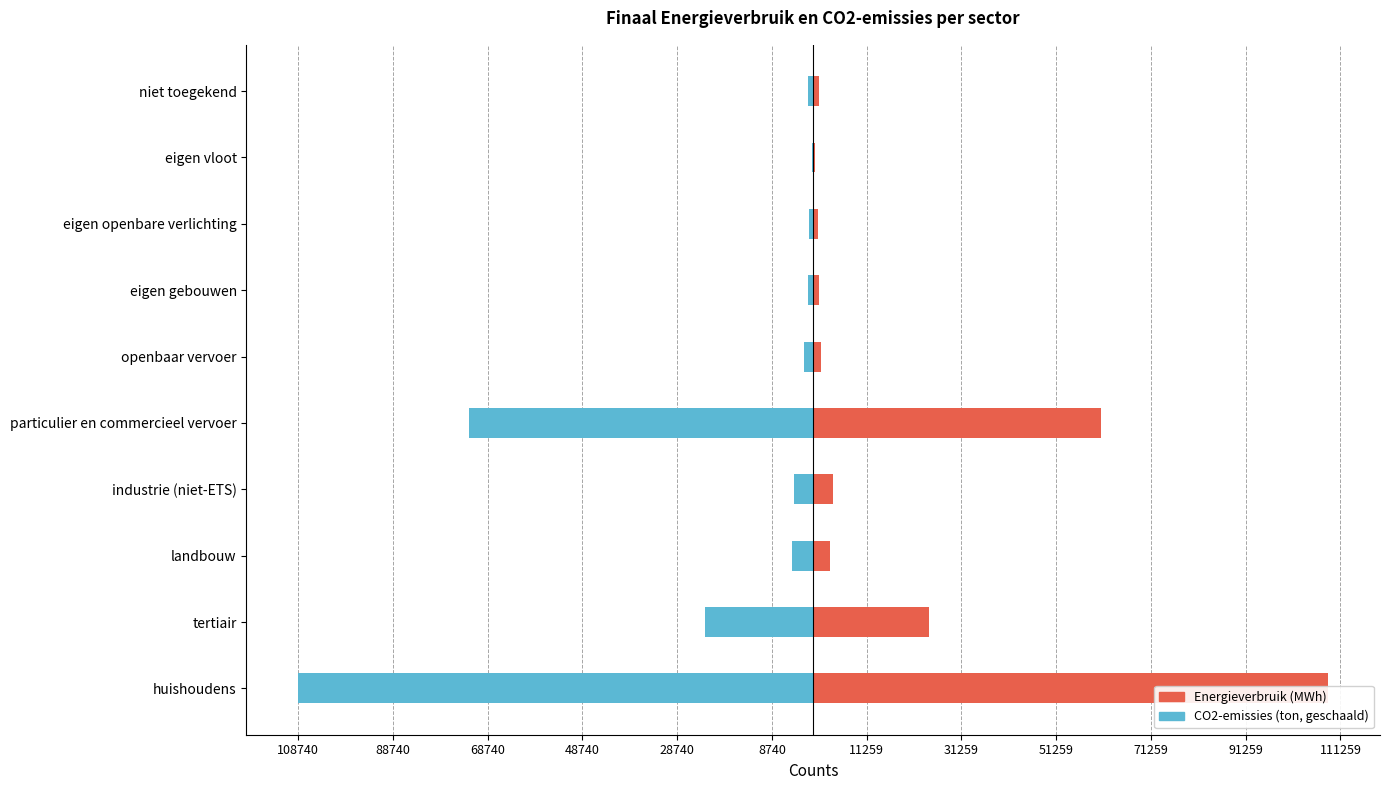

Reading left to right, extract all data points from this chart.

Energieverbruik (MWh): 108740.9	24415.3	3552.8	4170.6	60664.6	1565.8	1142.8	998.7	288.8	1221.4
CO2-emissies (ton, geschaald): -108740.9	-22874.1	-4484.6	-4000.9	-72579.1	-1870.2	-1135.9	-844.8	-335.8	-1170.8